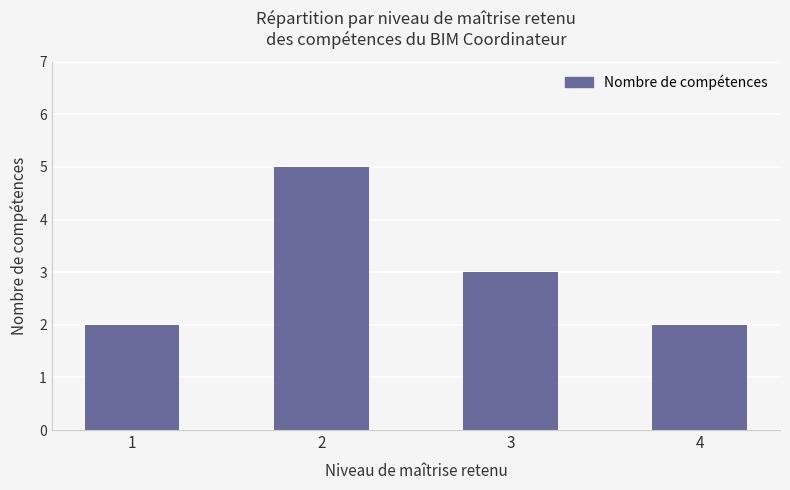

Which has a higher value, 3 or 1?

3